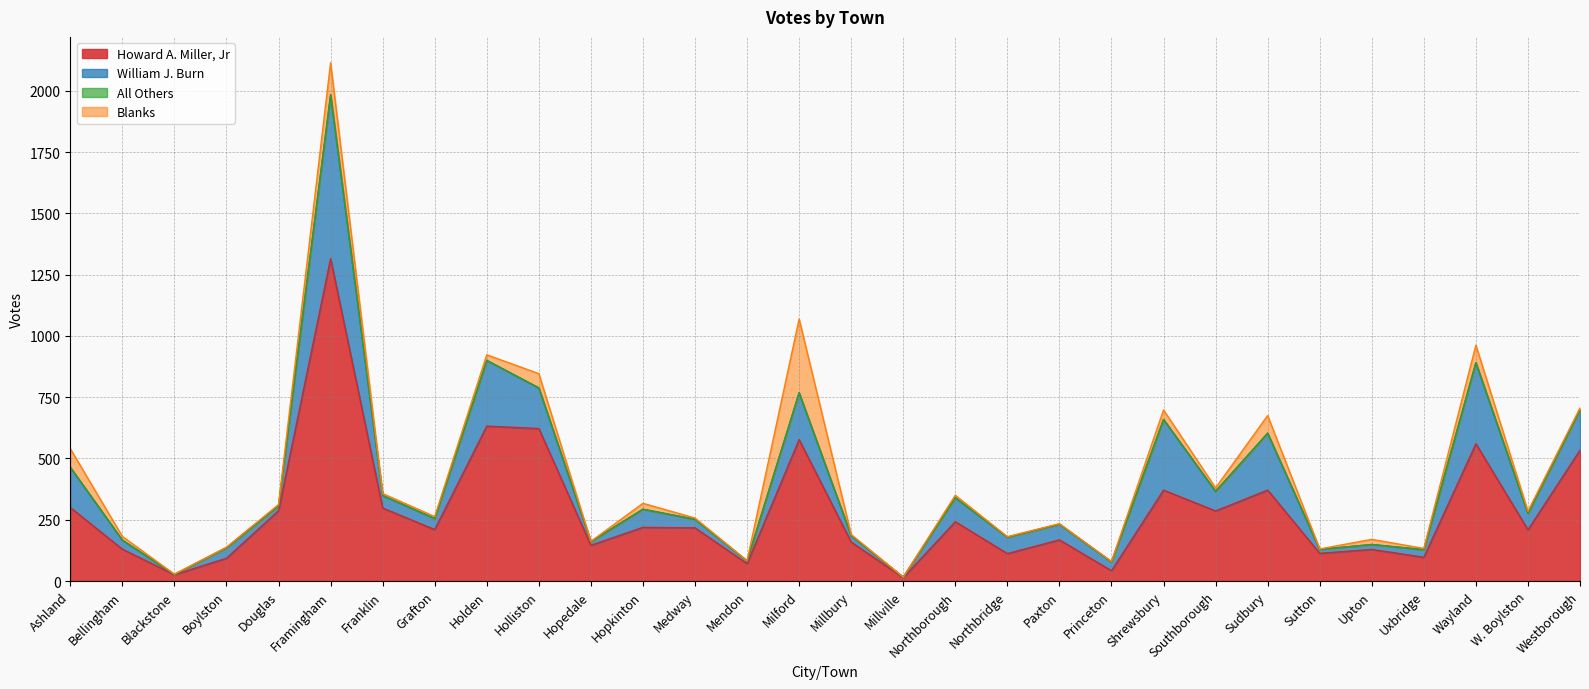

Reading right to left, transcribe all the data shown in this chart.

Howard A. Miller, Jr: 534	209	560	97	129	113	371	286	371	42	168	112	242	14	159	577	71	217	219	146	622	632	210	298	1315	287	93	26	130	300
William J. Burn: 165	67	331	31	20	16	232	80	288	36	64	67	98	2	26	191	11	35	74	15	166	268	45	51	668	20	43	1	37	164
All Others: 0	0	0	0	0	0	0	0	0	0	0	0	0	0	0	0	0	0	0	0	0	0	0	0	0	0	0	0	0	0
Blanks: 7	9	71	5	21	2	72	14	39	2	2	2	10	0	5	301	1	5	24	1	58	23	8	8	131	5	2	1	15	76